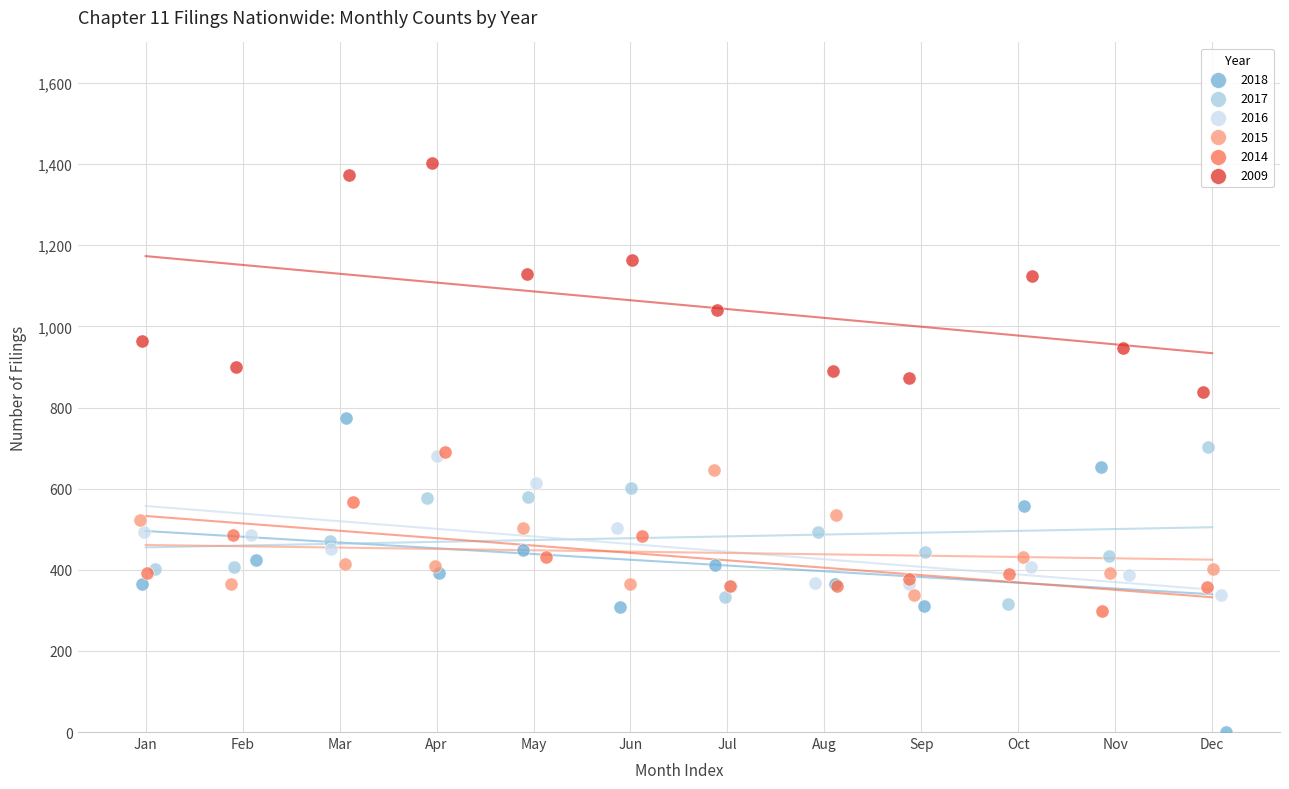

Which series has the largest Y range (max minus min)?

2018